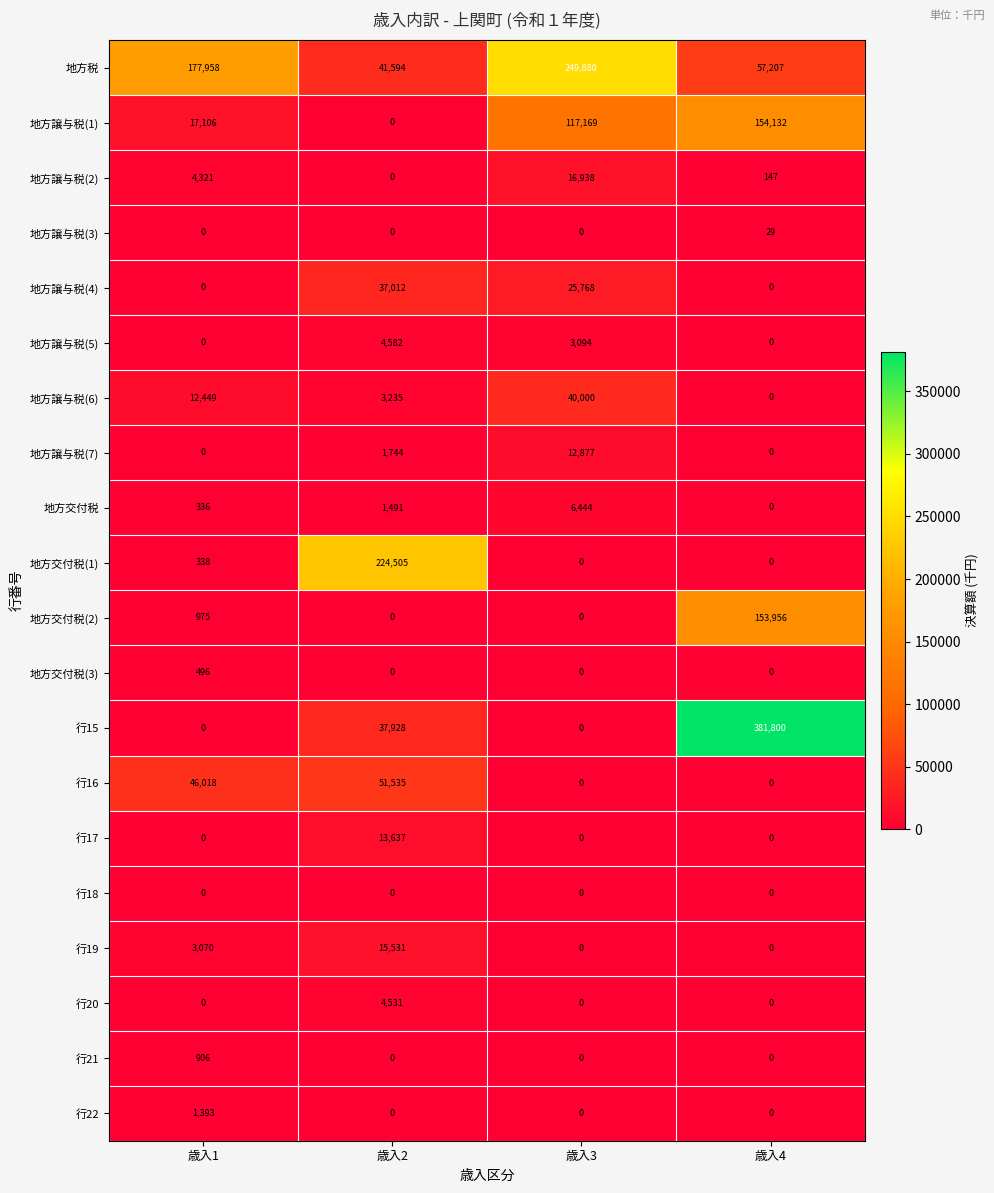

Read the 地方税 value at 歳入3, to the nearest 10.

249880